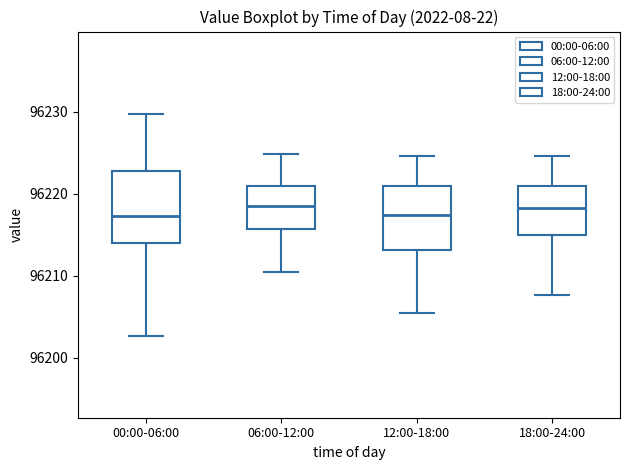

Reading left to right, read every box against the y-axis: the position of its median line, the range the box covers, and the ends of its whiskers. The values are not printed on the chart, so give them approximately, as read against the axis.

00:00-06:00: median 96217, box 96214 to 96223, whiskers 96203 to 96230
06:00-12:00: median 96219, box 96216 to 96221, whiskers 96211 to 96225
12:00-18:00: median 96217, box 96213 to 96221, whiskers 96206 to 96225
18:00-24:00: median 96218, box 96215 to 96221, whiskers 96208 to 96225